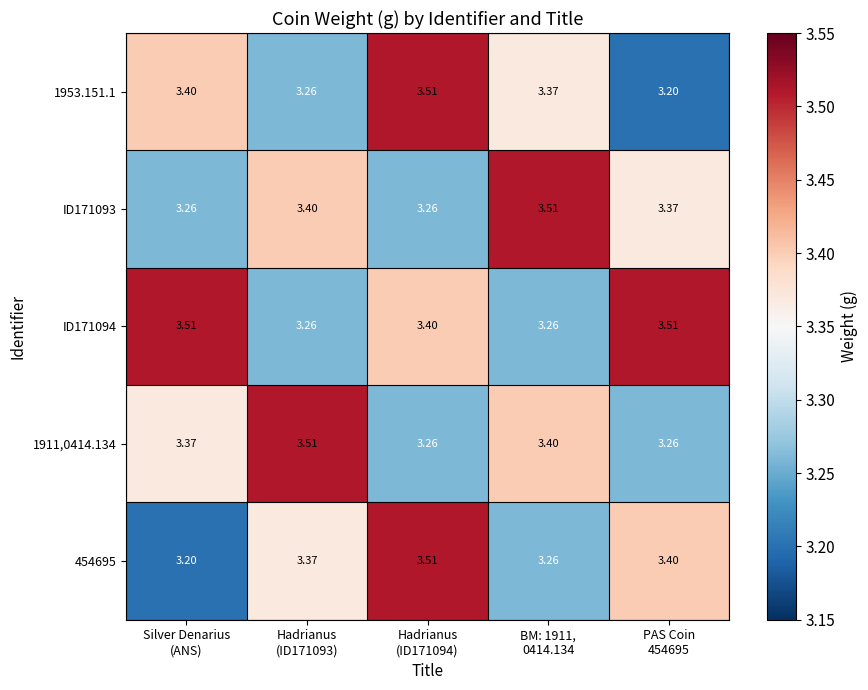

Reading left to right, transcribe all the data shown in this chart.

1953.151.1: Silver Denarius
(ANS)=3.4	Hadrianus
(ID171093)=3.3	Hadrianus
(ID171094)=3.5	BM: 1911,
0414.134=3.4	PAS Coin
454695=3.2
ID171093: Silver Denarius
(ANS)=3.3	Hadrianus
(ID171093)=3.4	Hadrianus
(ID171094)=3.3	BM: 1911,
0414.134=3.5	PAS Coin
454695=3.4
ID171094: Silver Denarius
(ANS)=3.5	Hadrianus
(ID171093)=3.3	Hadrianus
(ID171094)=3.4	BM: 1911,
0414.134=3.3	PAS Coin
454695=3.5
1911,0414.134: Silver Denarius
(ANS)=3.4	Hadrianus
(ID171093)=3.5	Hadrianus
(ID171094)=3.3	BM: 1911,
0414.134=3.4	PAS Coin
454695=3.3
454695: Silver Denarius
(ANS)=3.2	Hadrianus
(ID171093)=3.4	Hadrianus
(ID171094)=3.5	BM: 1911,
0414.134=3.3	PAS Coin
454695=3.4